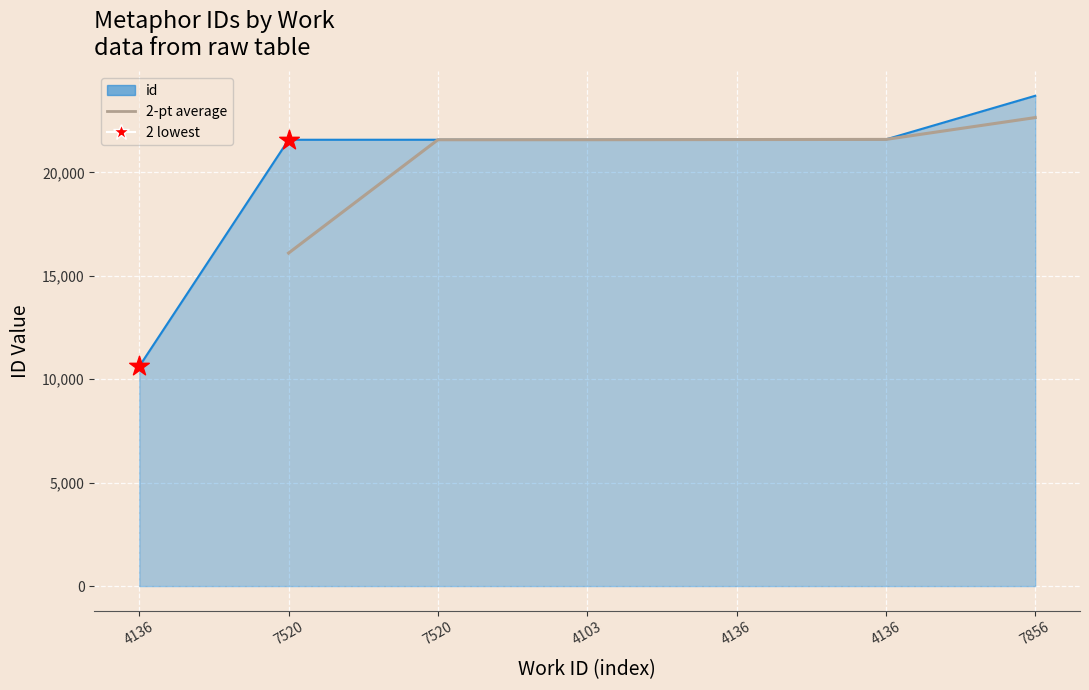

Between 7520 and 4103, which is larger?

4103